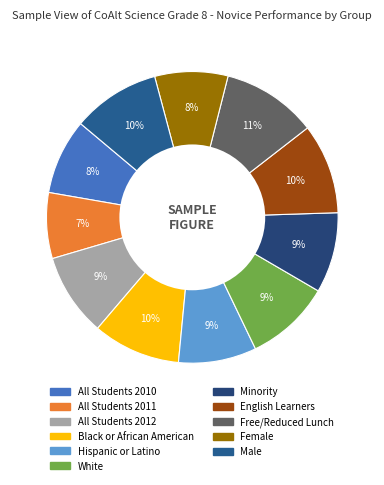

To the nearest percent, what percentage of the pie is Hispanic or Latino?

9%